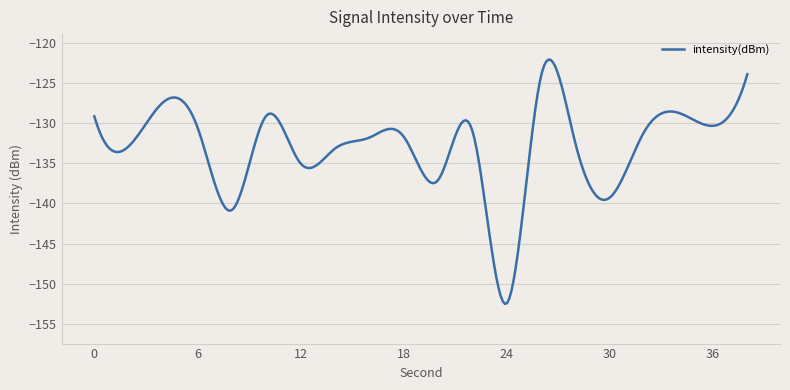

What is the difference between the maximum and minimum values?

30.4